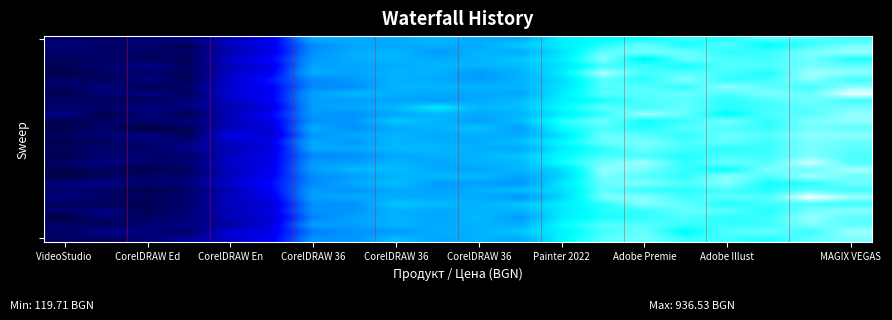

What is the maximum value shown in the chart?

1028.9